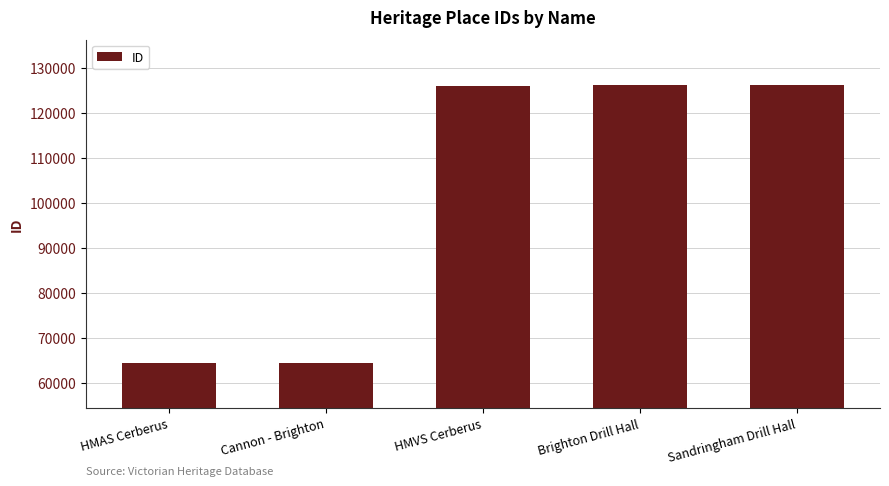

What is the greatest value displayed?

126208